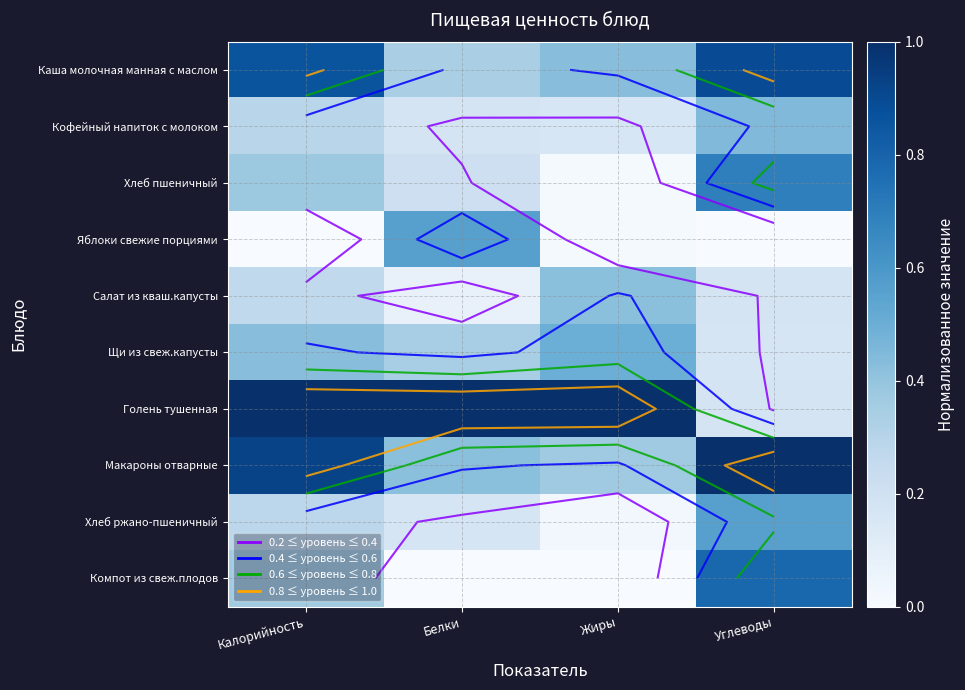

List the labels in order of Кофейный напиток с молоком value, largest first.

Углеводы, Калорийность, Белки, Жиры